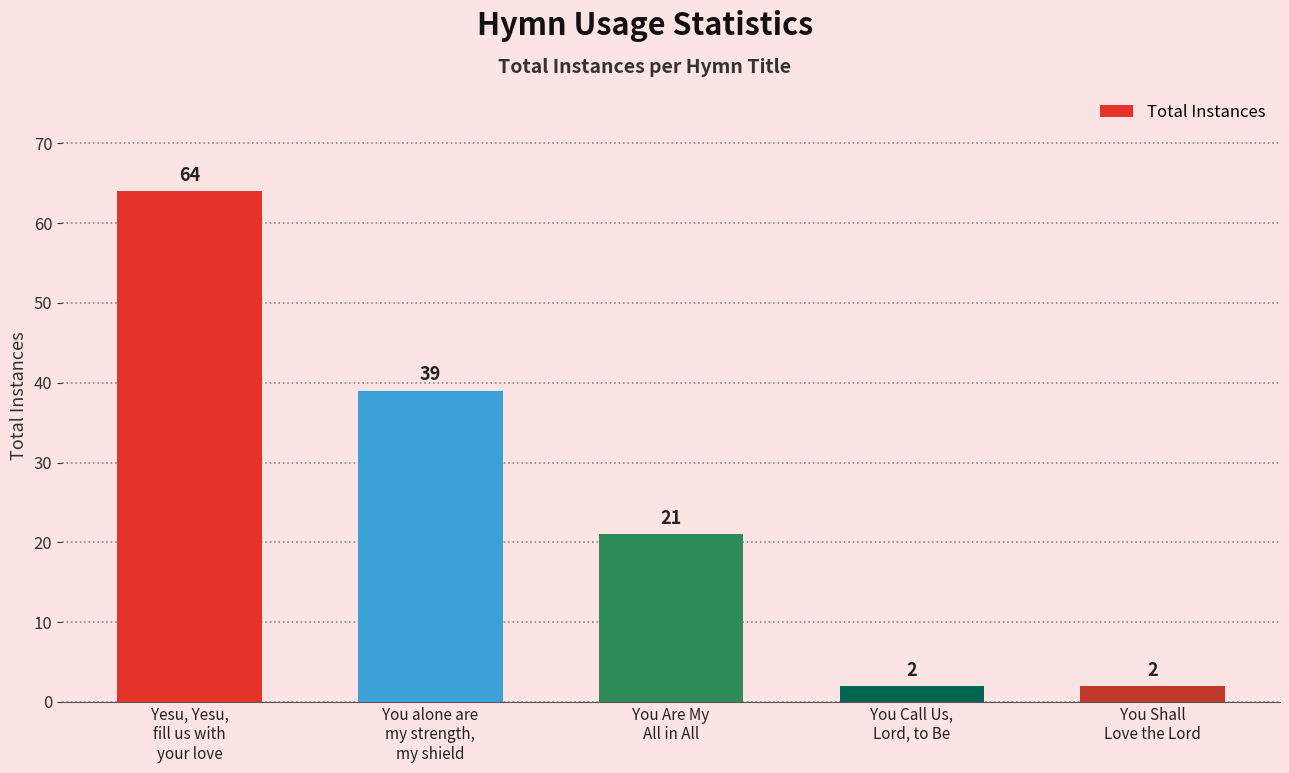

What is the value of the 2nd bar from the left?

39